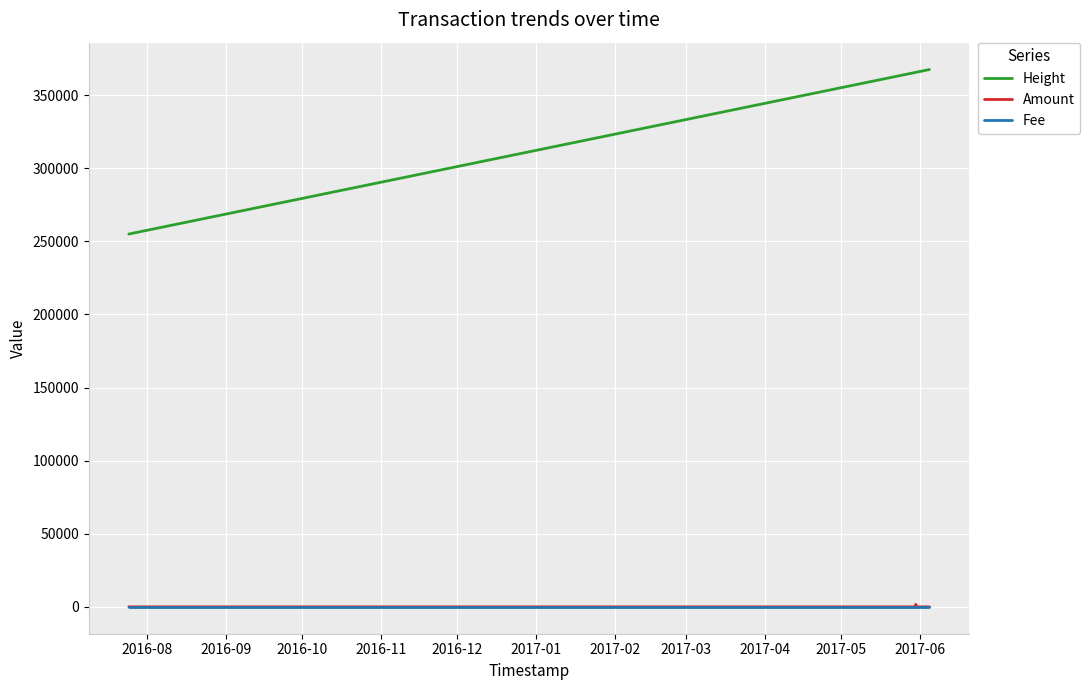

At 2017-03, list the series in order from smallest to largest.

Amount, Fee, Height